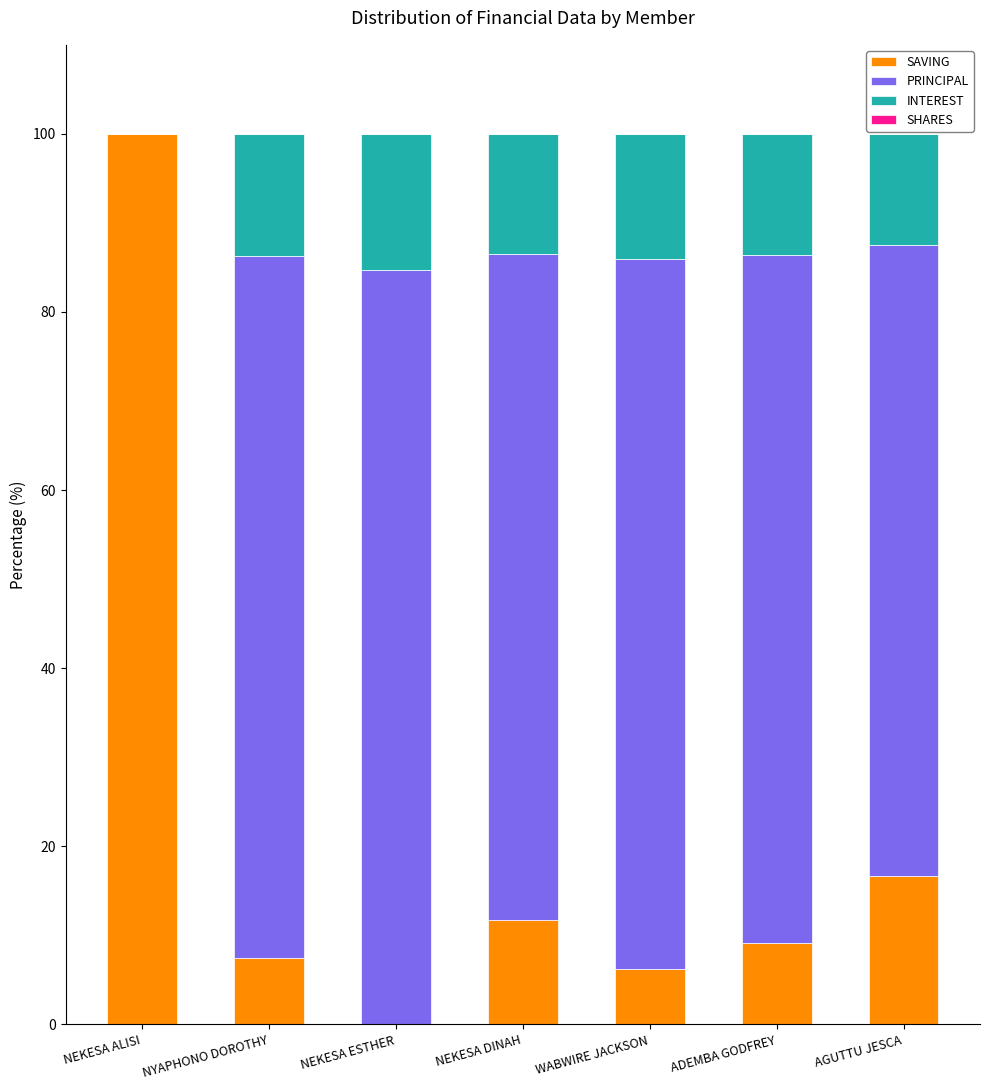

What is the total value across all series at NYAPHONO DOROTHY?

100.0